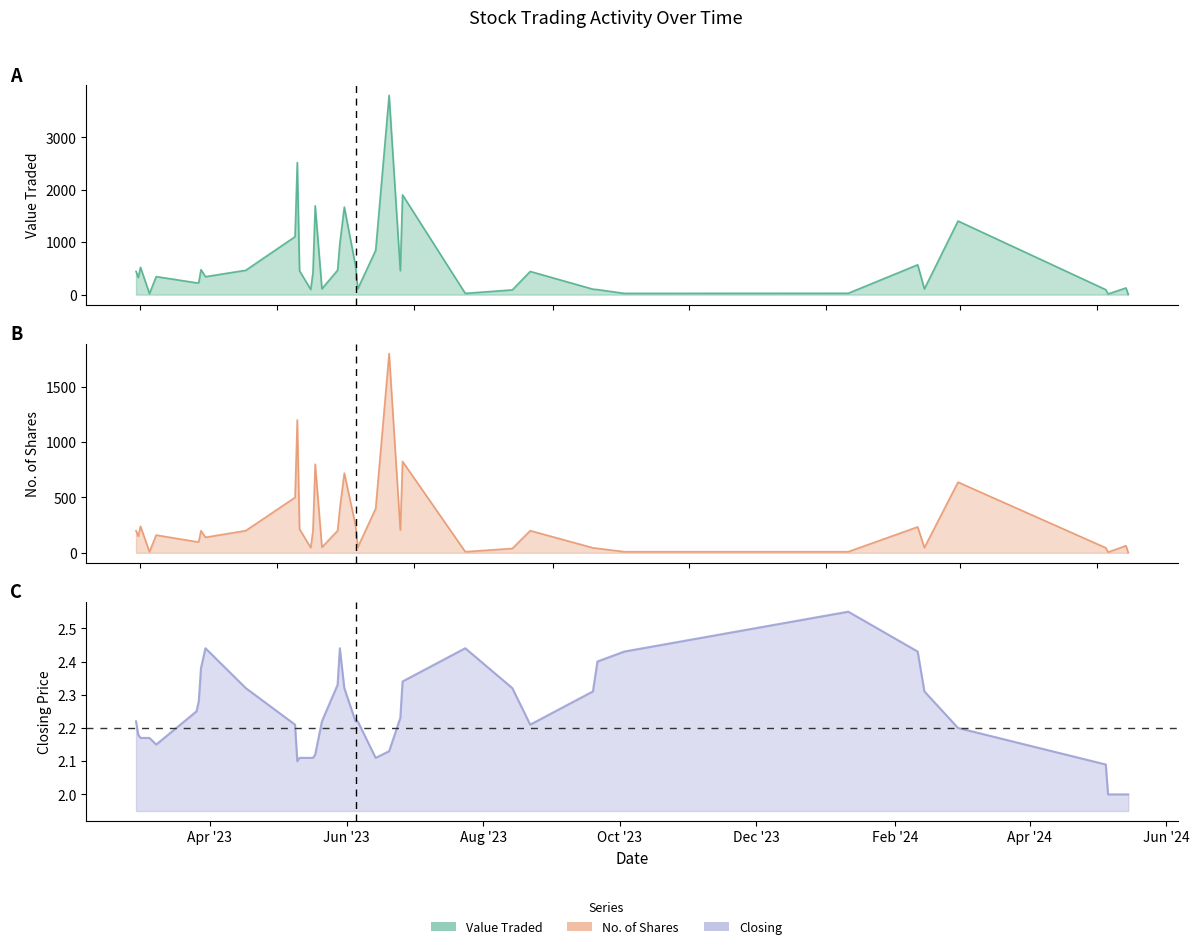

True or false: Closing and Value Traded cross at least once.

False